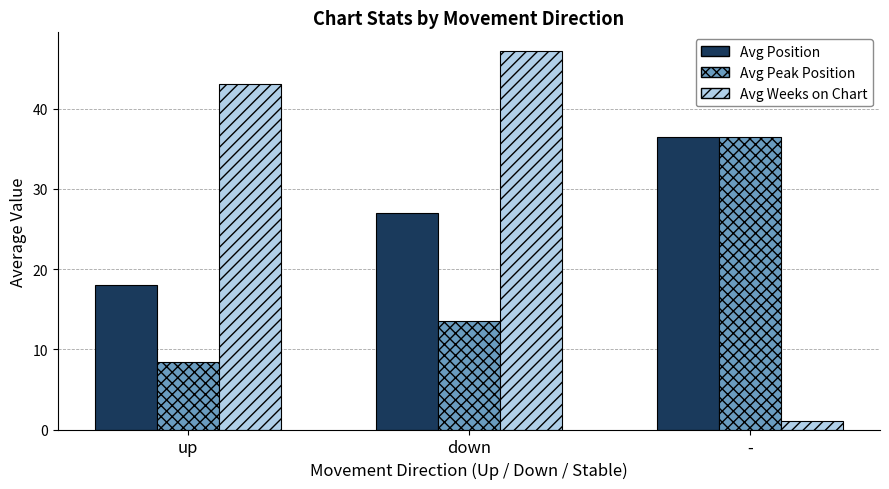

What is the total value across all series at down?

87.7